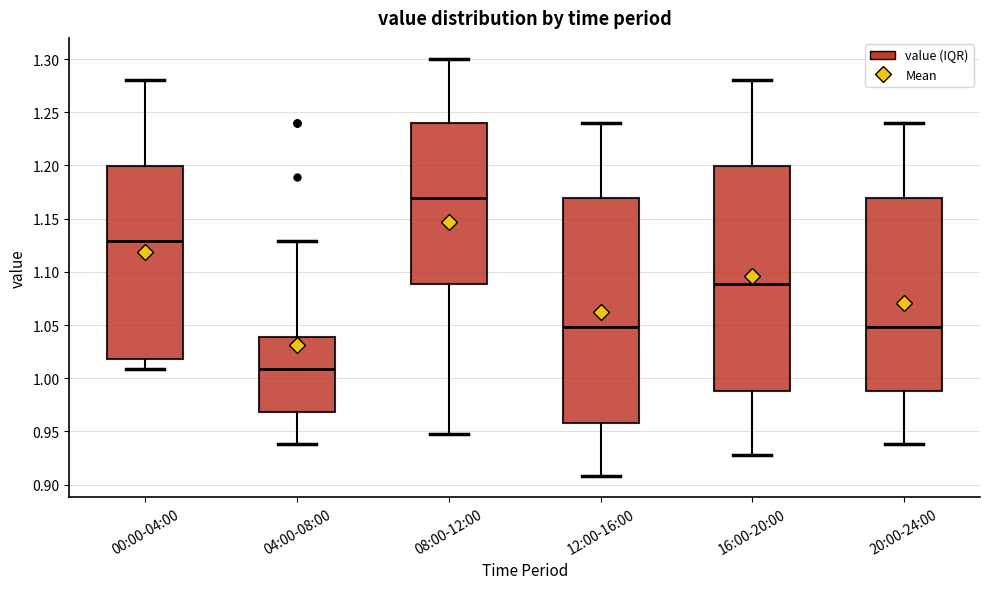

Which box's median line is the highest?

08:00-12:00